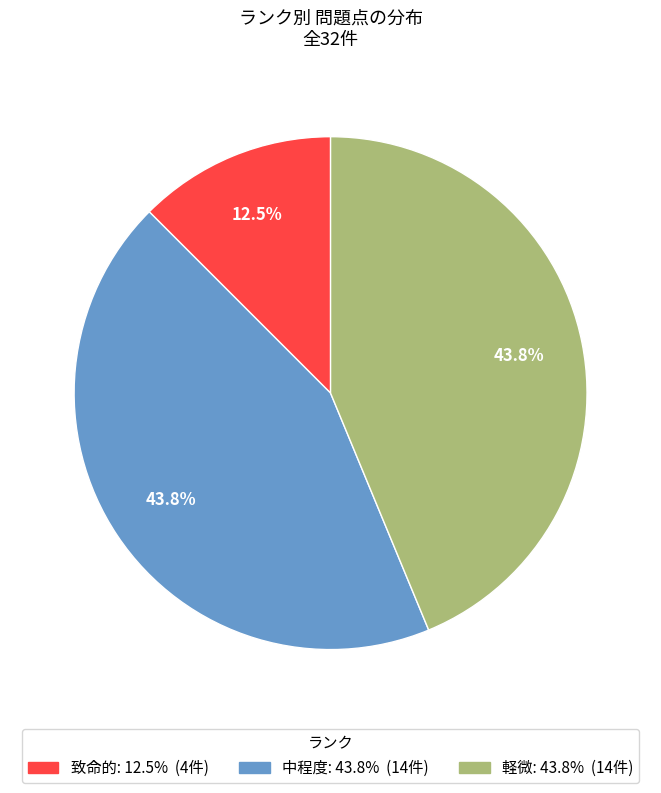

What is the smallest slice in the pie chart?

致命的